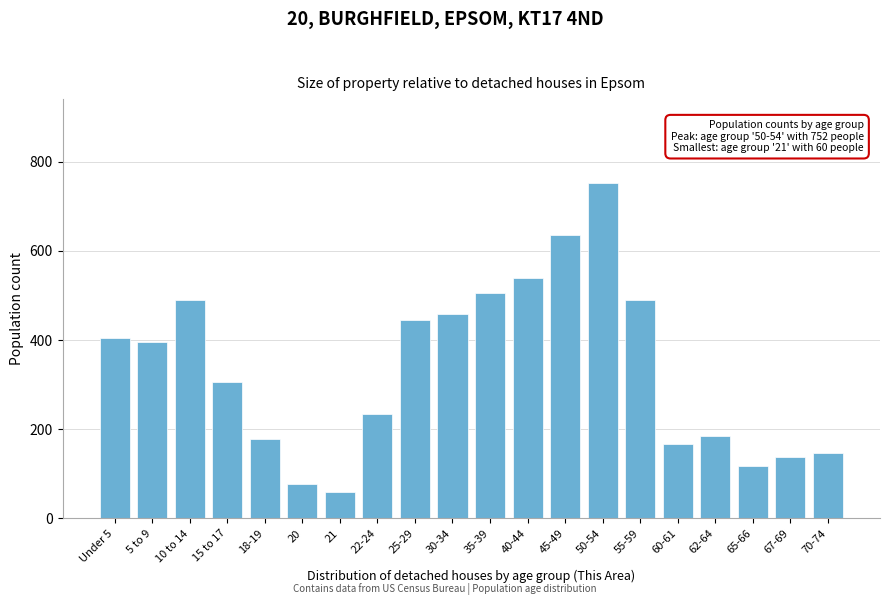

Reading left to right, what are all the values shown in this chart?

Under 5=404	5 to 9=396	10 to 14=489	15 to 17=305	18-19=179	20=78	21=60	22-24=235	25-29=446	30-34=458	35-39=505	40-44=540	45-49=635	50-54=752	55-59=489	60-61=166	62-64=186	65-66=118	67-69=137	70-74=146